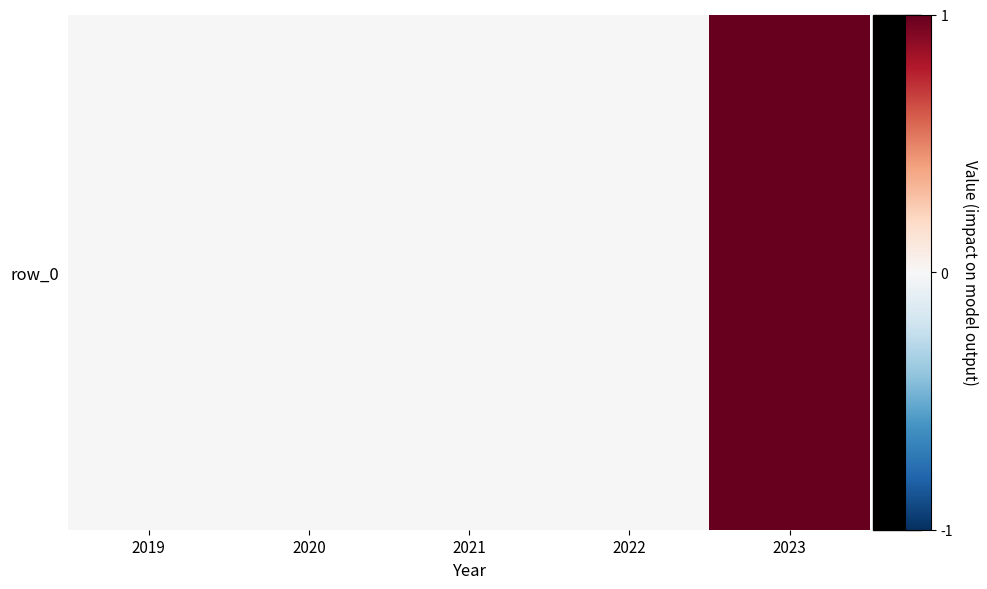

Is it true that the value at 2019 is 0?

False